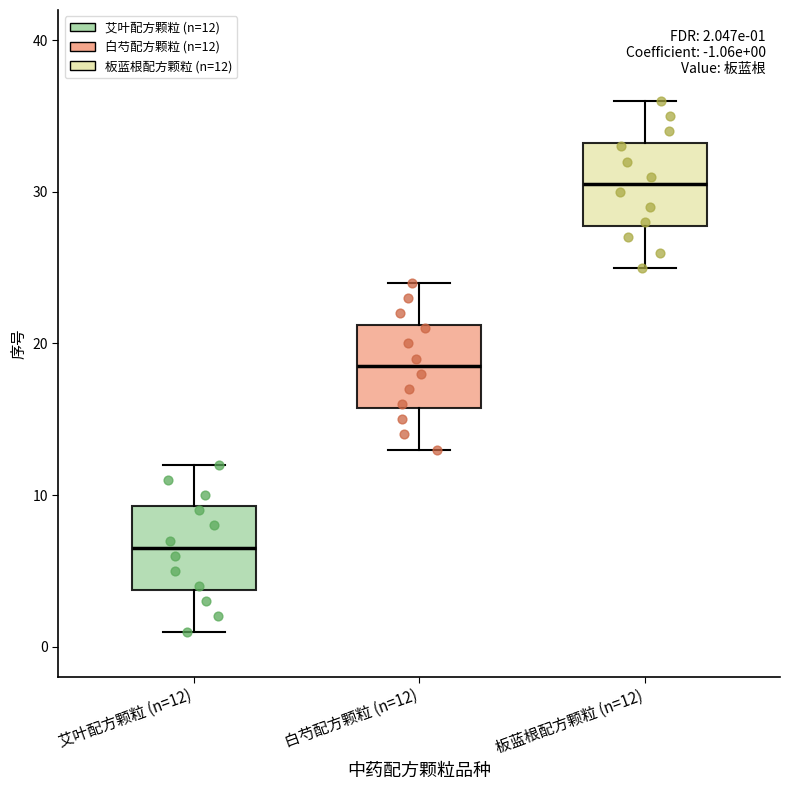

Which box has the highest median line?

板蓝根配方颗粒 (n=12)